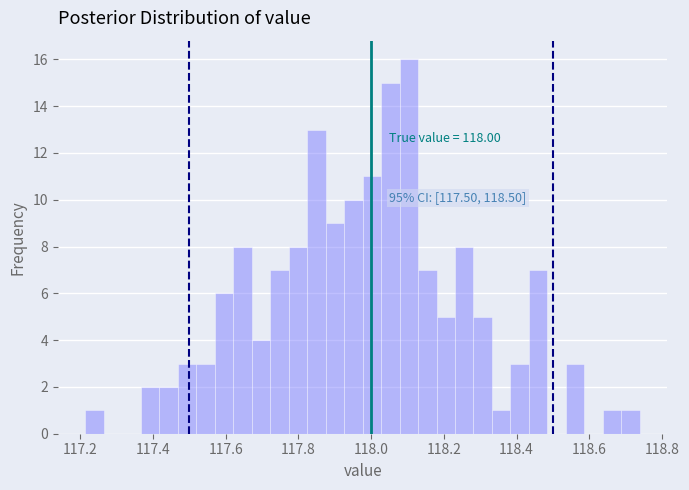

Around what value on the x-axis is the tallest bar? Give the approximate position of its centre, as read against the axis.

118.10